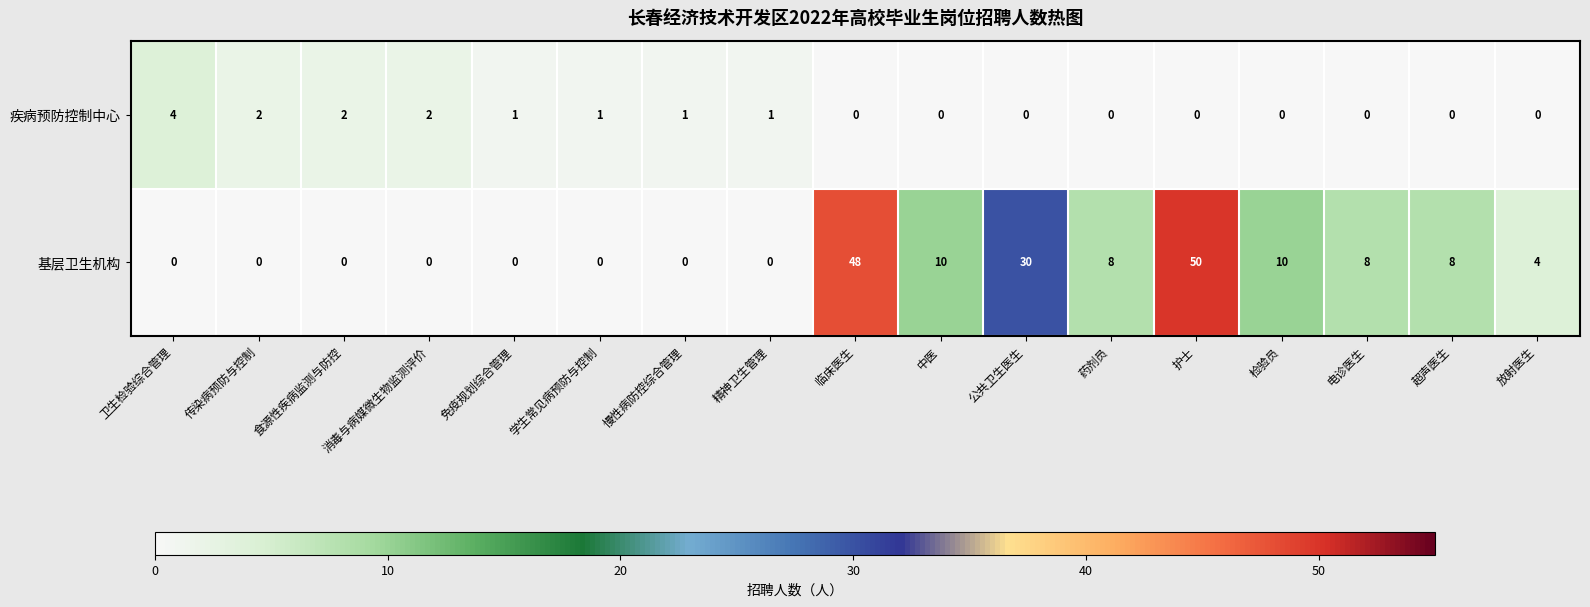

Which series has the largest range (max minus min)?

基层卫生机构